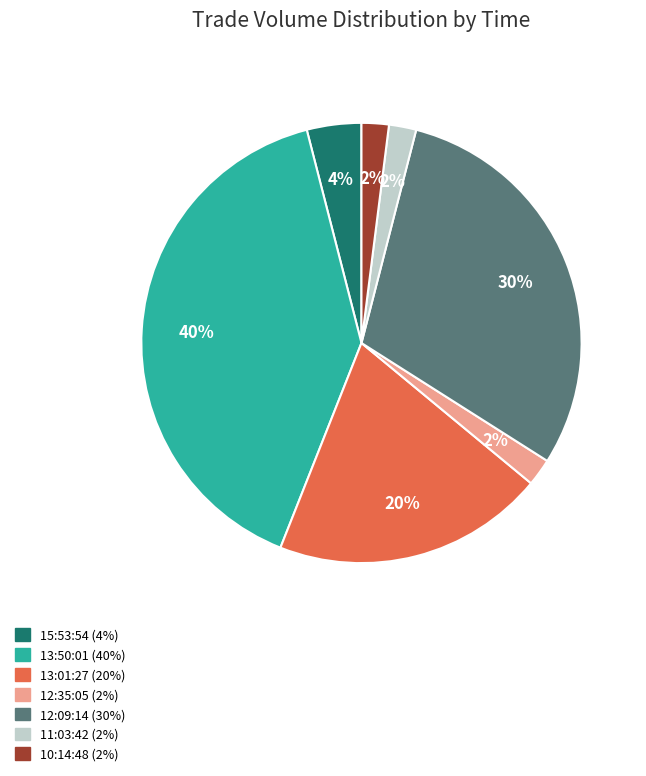

Do 11:03:42 and 12:09:14 together represent more than half of the pie?

No